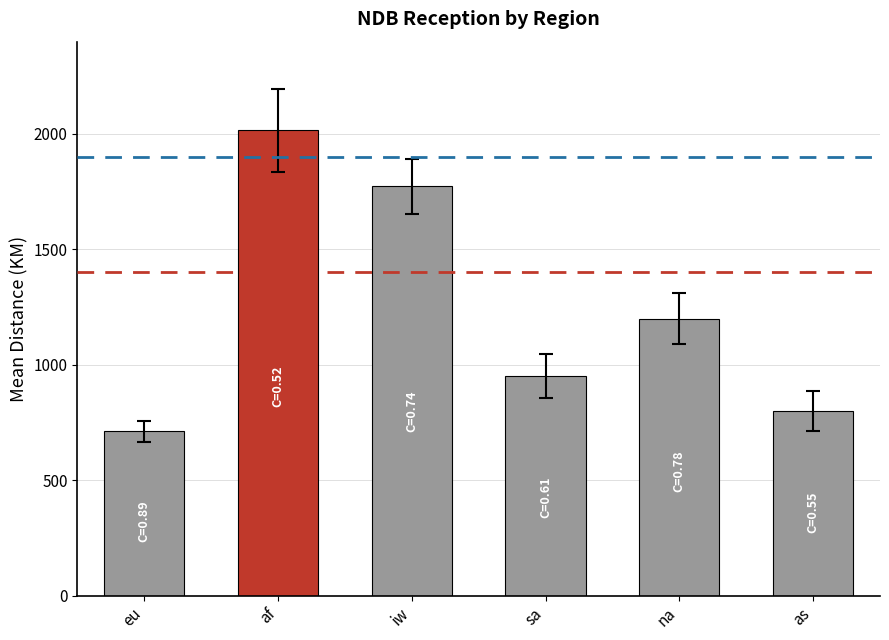

What position from the left is af?

2